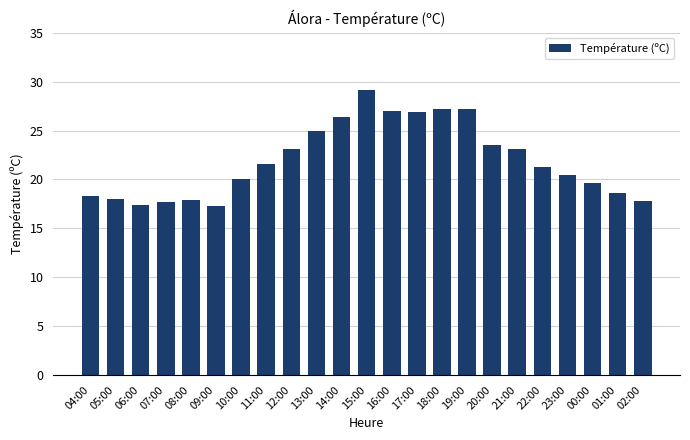

What is the change in value from 14:00 to 02:00?

-8.6